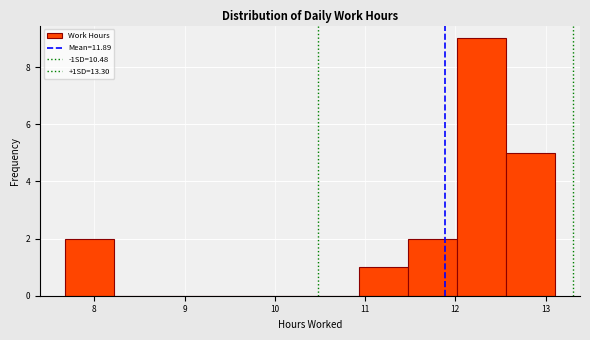

What is the height of the bar covering 10.9 to 11.5 on the x-axis? Neither the bar edges nor the heights are printed on the chart, so give them approximately, as read against the axes.

1